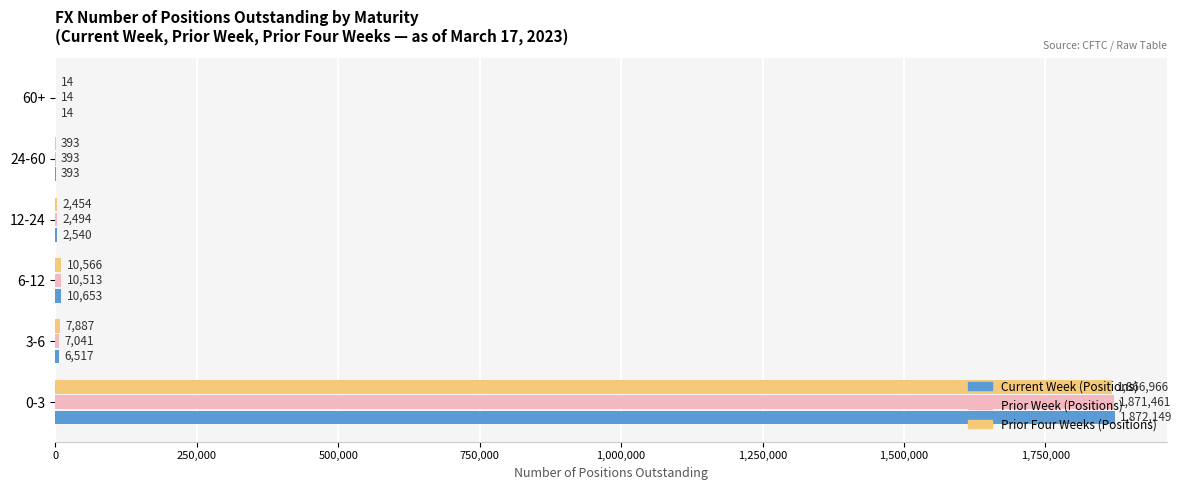

What is the total value across all series at 24-60?

1179